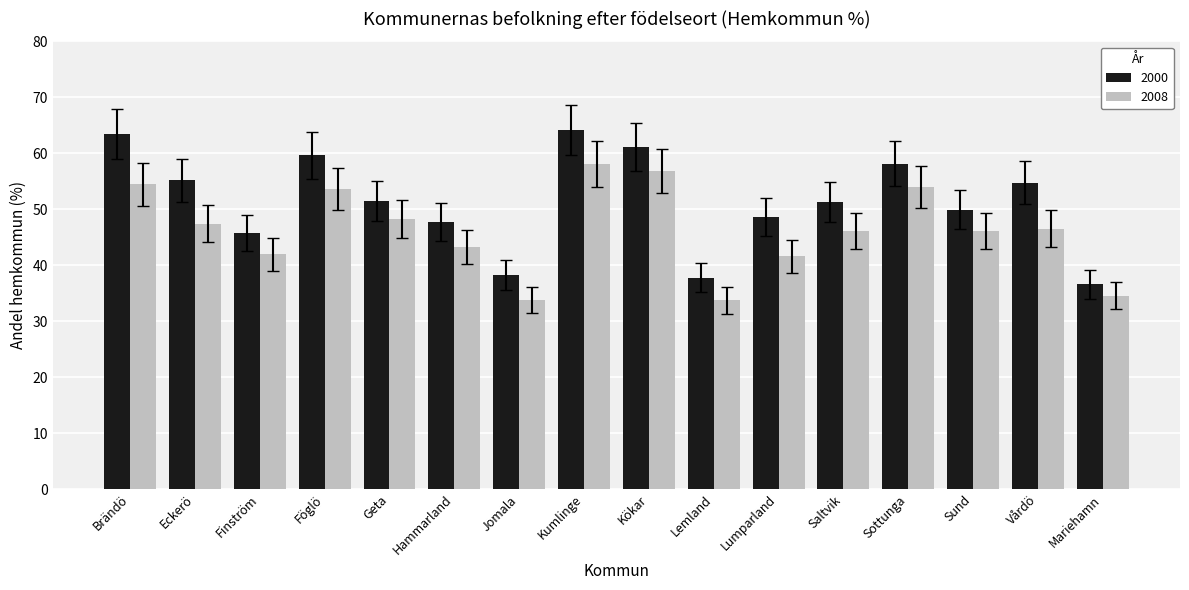

Which series changed the most between Finström and Lemland?

2008